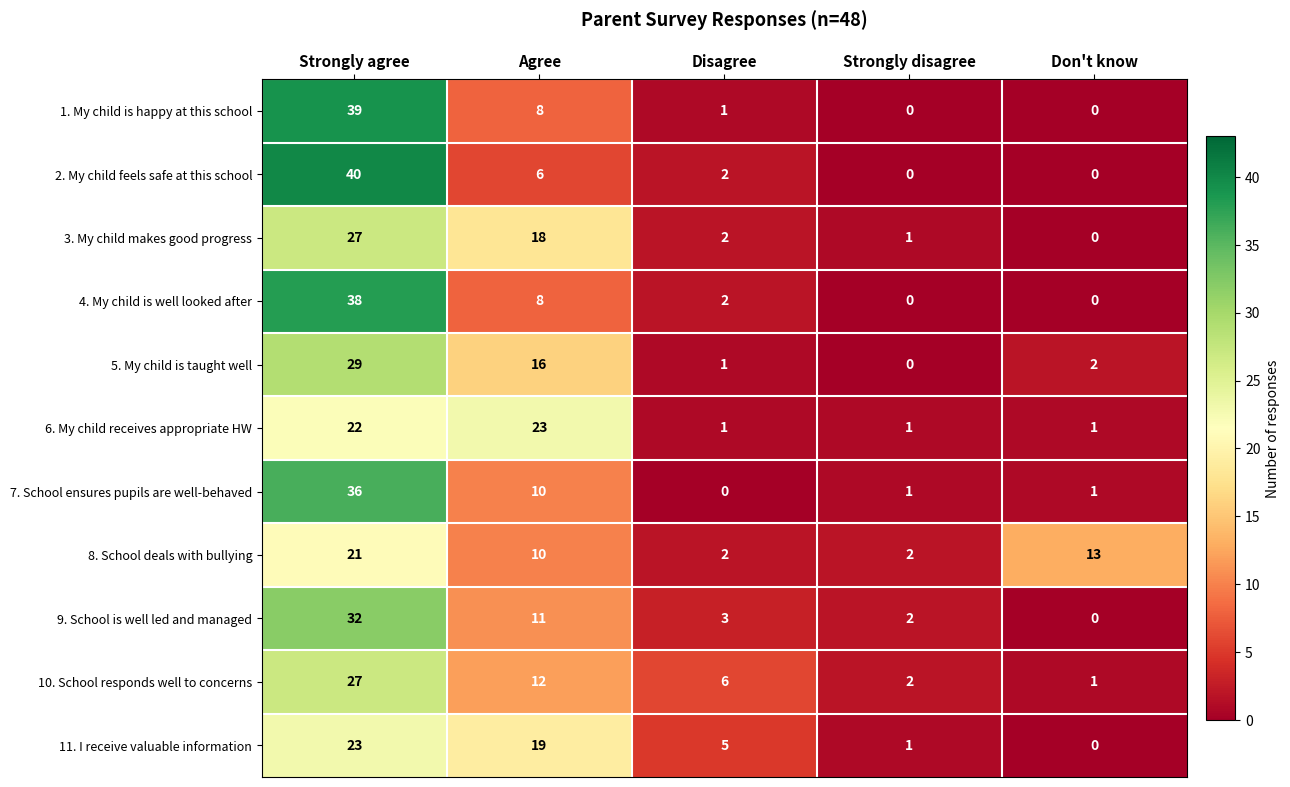

At which label is 5. My child is taught well closest to 14?

Agree